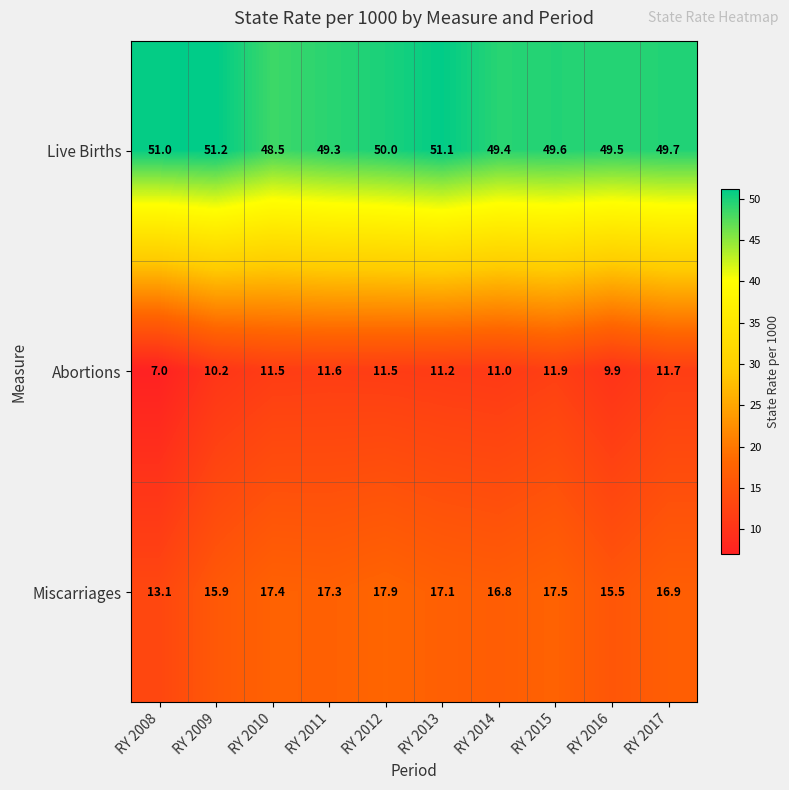

Which category has the highest value across all series?

RY 2009